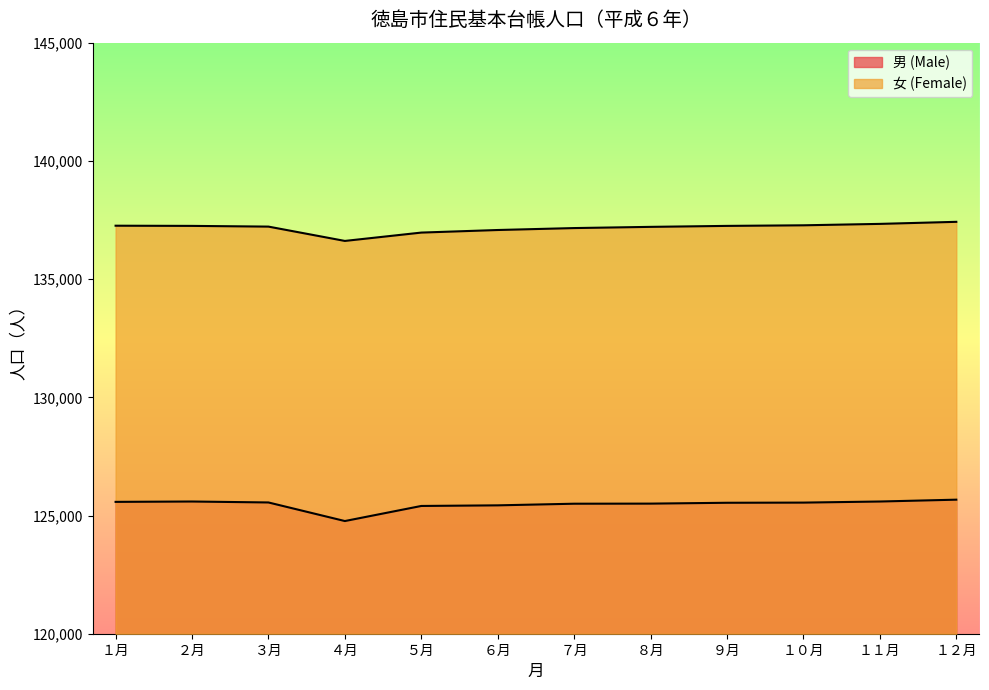

How many lines are shown in the chart?

2